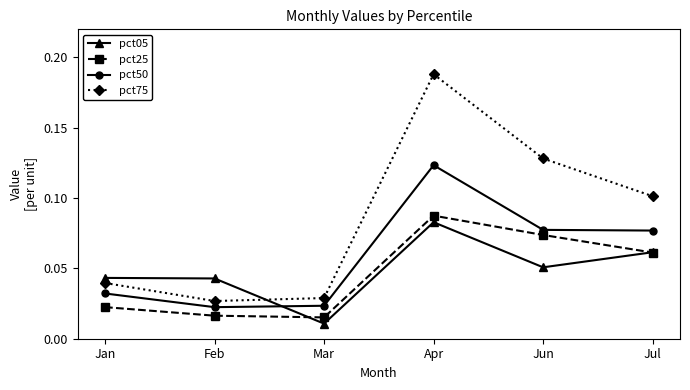

Which series has the largest range (max minus min)?

pct75